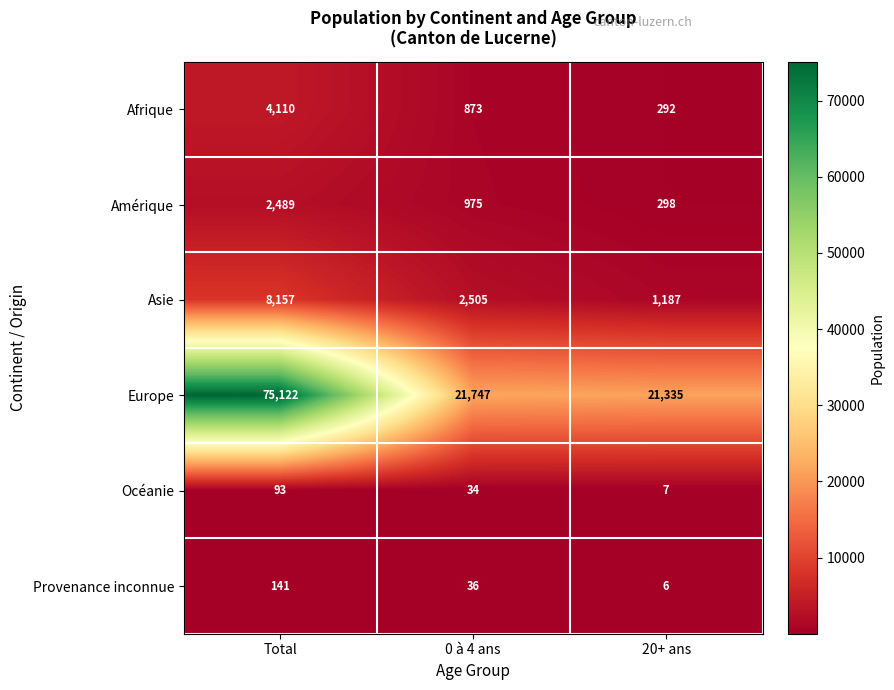

Reading left to right, transcribe all the data shown in this chart.

Afrique: Total=4110	0 à 4 ans=873	20+ ans=292
Amérique: Total=2489	0 à 4 ans=975	20+ ans=298
Asie: Total=8157	0 à 4 ans=2505	20+ ans=1187
Europe: Total=75122	0 à 4 ans=21747	20+ ans=21335
Océanie: Total=93	0 à 4 ans=34	20+ ans=7
Provenance inconnue: Total=141	0 à 4 ans=36	20+ ans=6